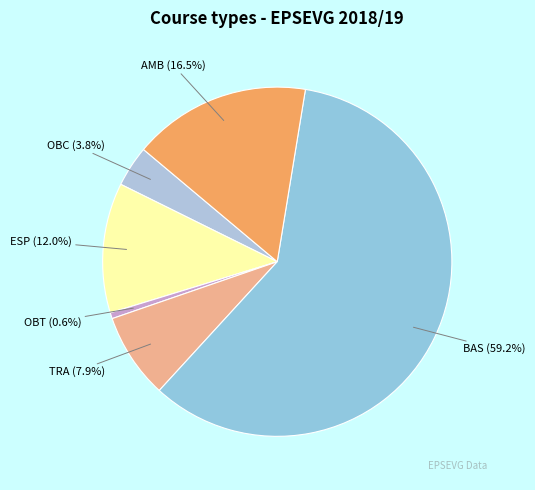

Is ESP the majority of the pie?

No